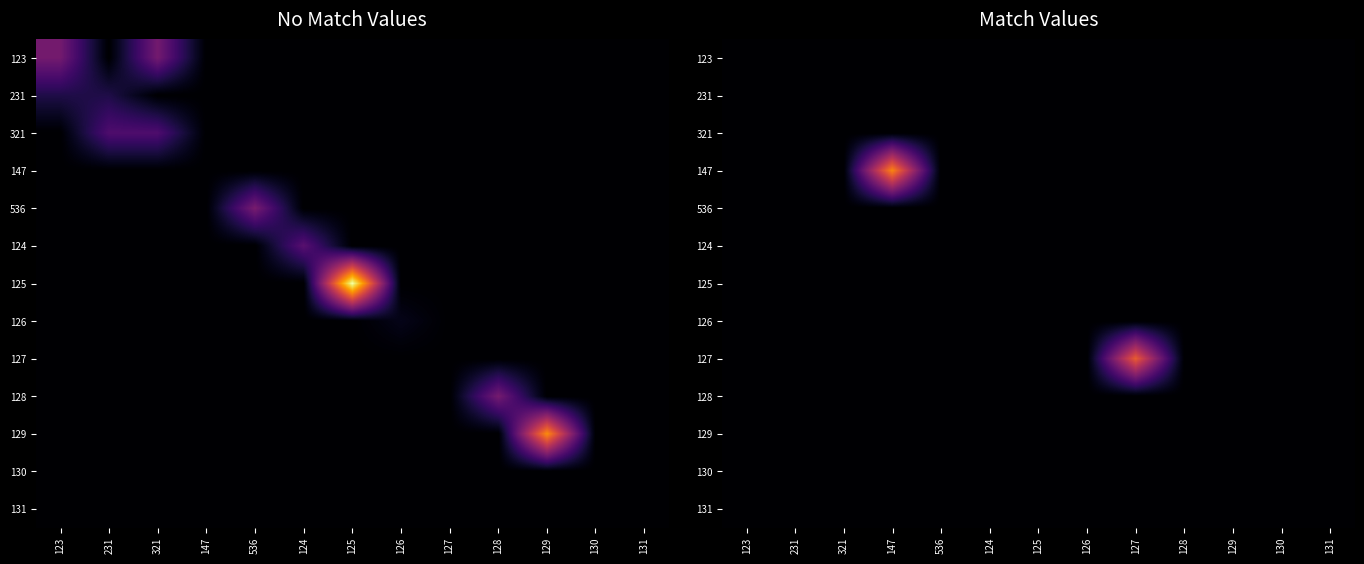

Which category has the lowest value across all series?

123